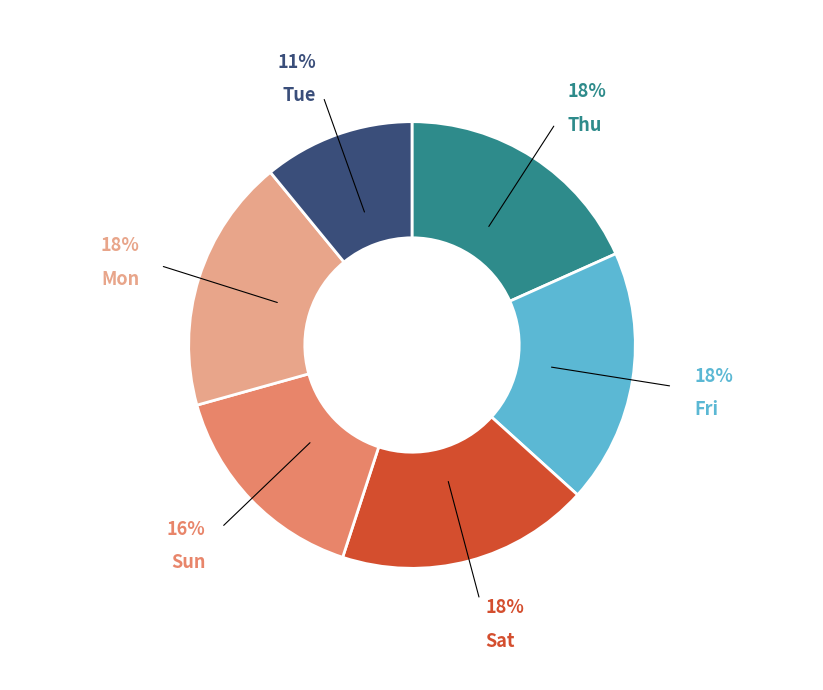

To the nearest percent, what percentage of the pie is Tue?

11%